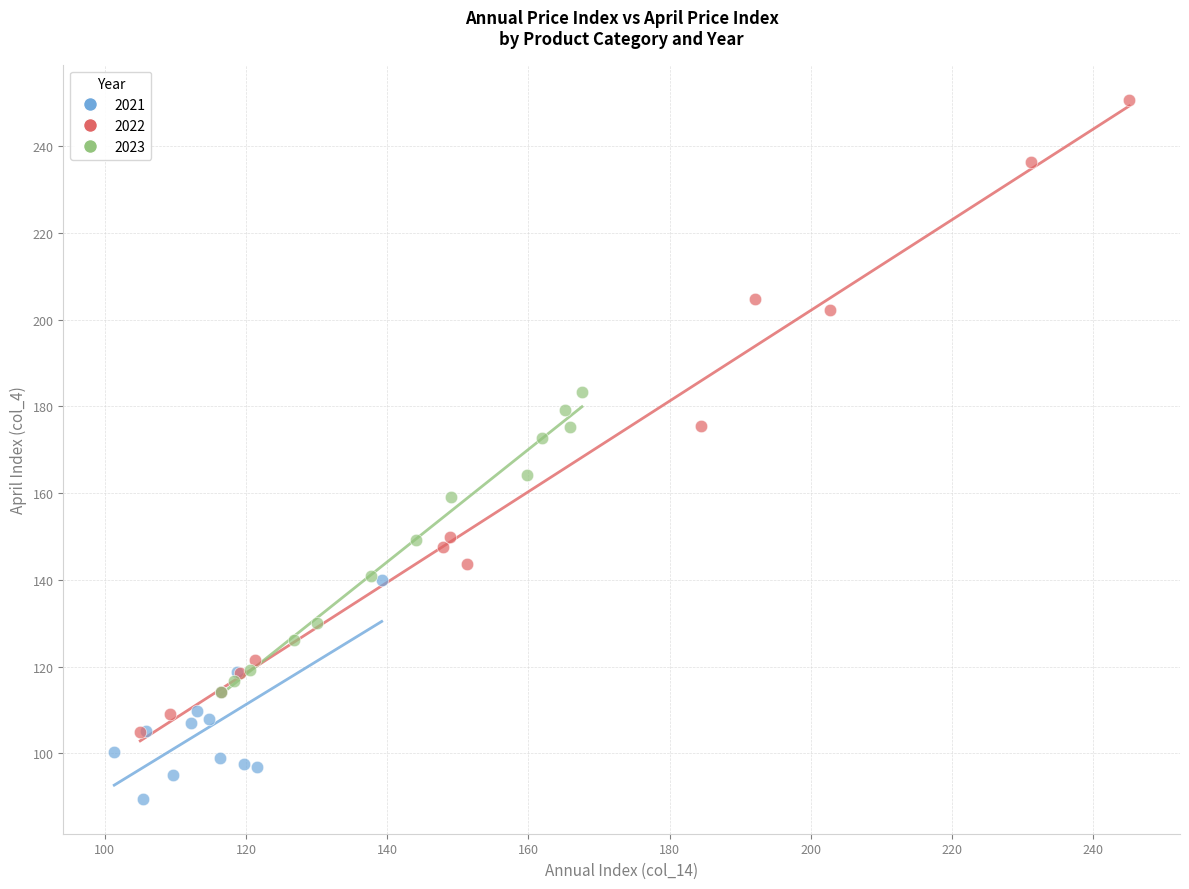

What are all the series names shown in the legend?

2021, 2022, 2023